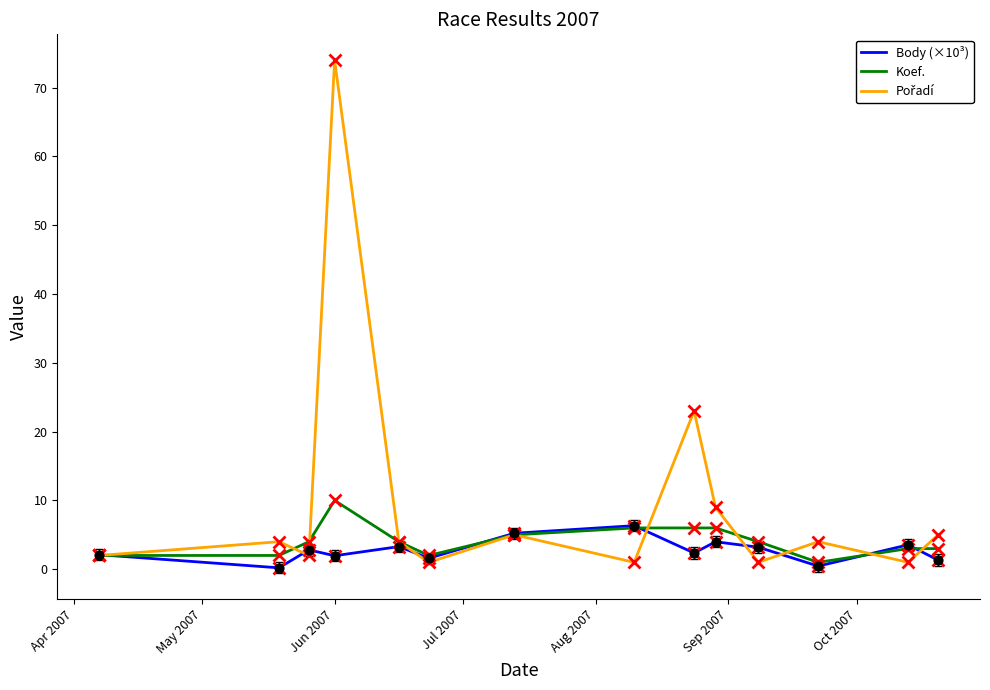

What is the maximum value shown in the chart?

74.0